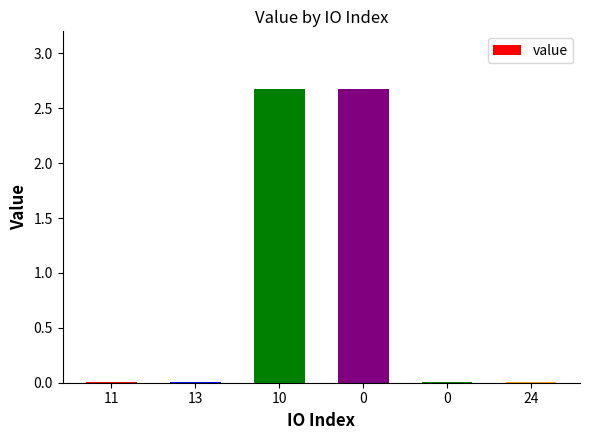

What is the label of the 2nd bar from the left?

13